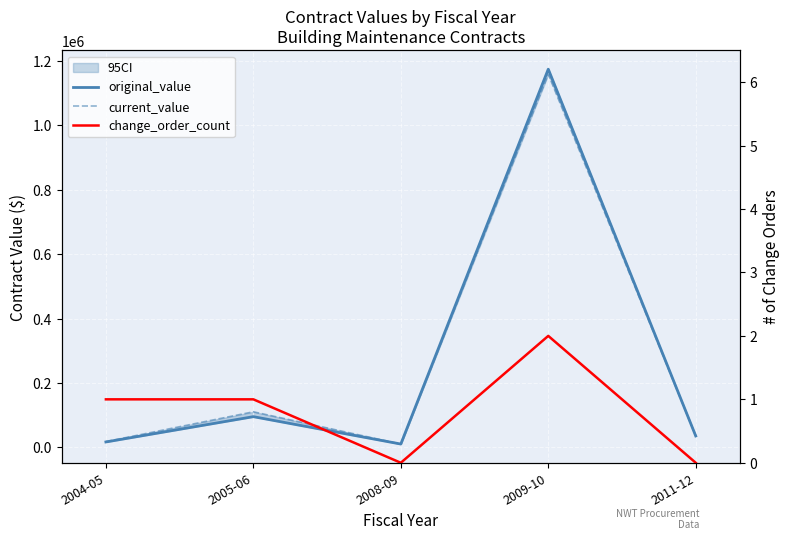

True or false: original_value has a value of 1737014.3 at 2009-10.

False